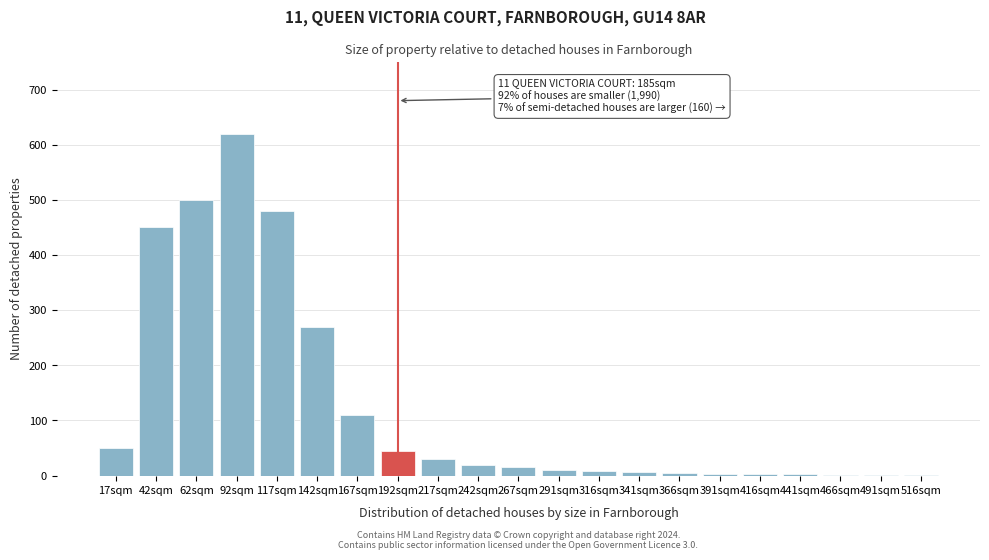

The value at 142sqm is 99. True or false?

False